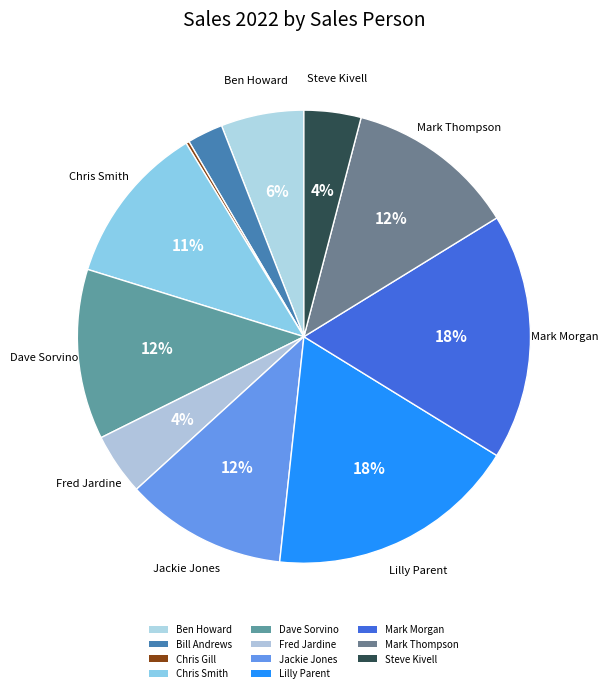

Rank the categories by value from lowest to highest.

Chris Gill, Bill Andrews, Steve Kivell, Fred Jardine, Ben Howard, Chris Smith, Jackie Jones, Dave Sorvino, Mark Thompson, Mark Morgan, Lilly Parent